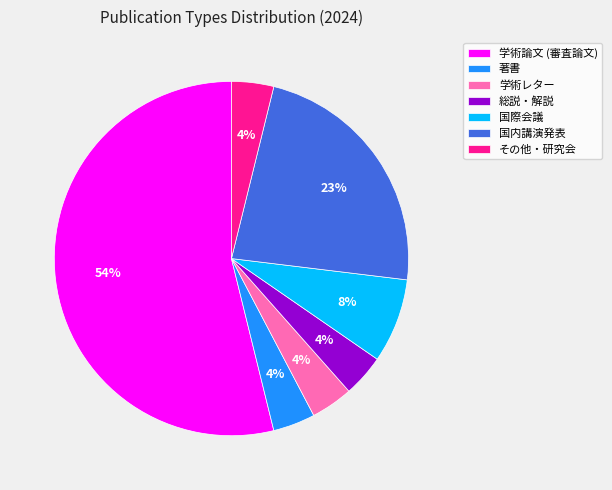

Which category accounts for the majority?

学術論文 (審査論文)